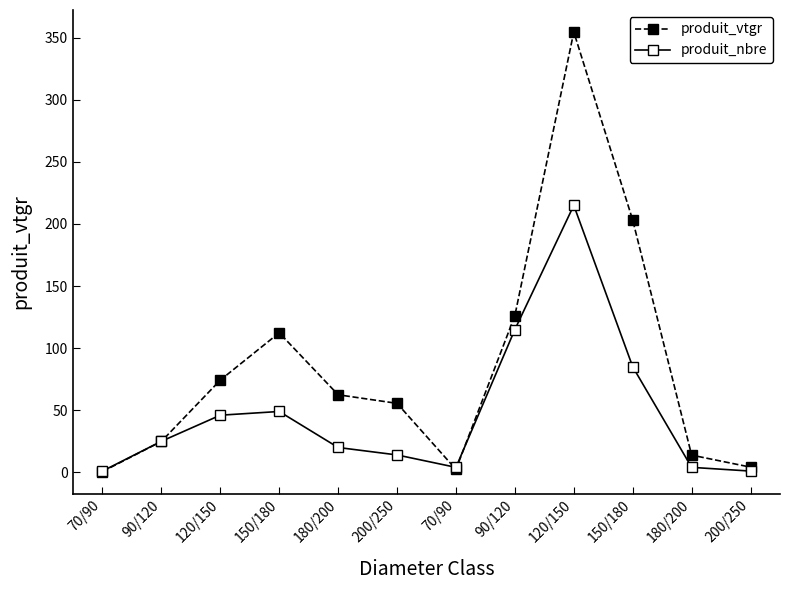

Which series has the largest range (max minus min)?

produit_vtgr